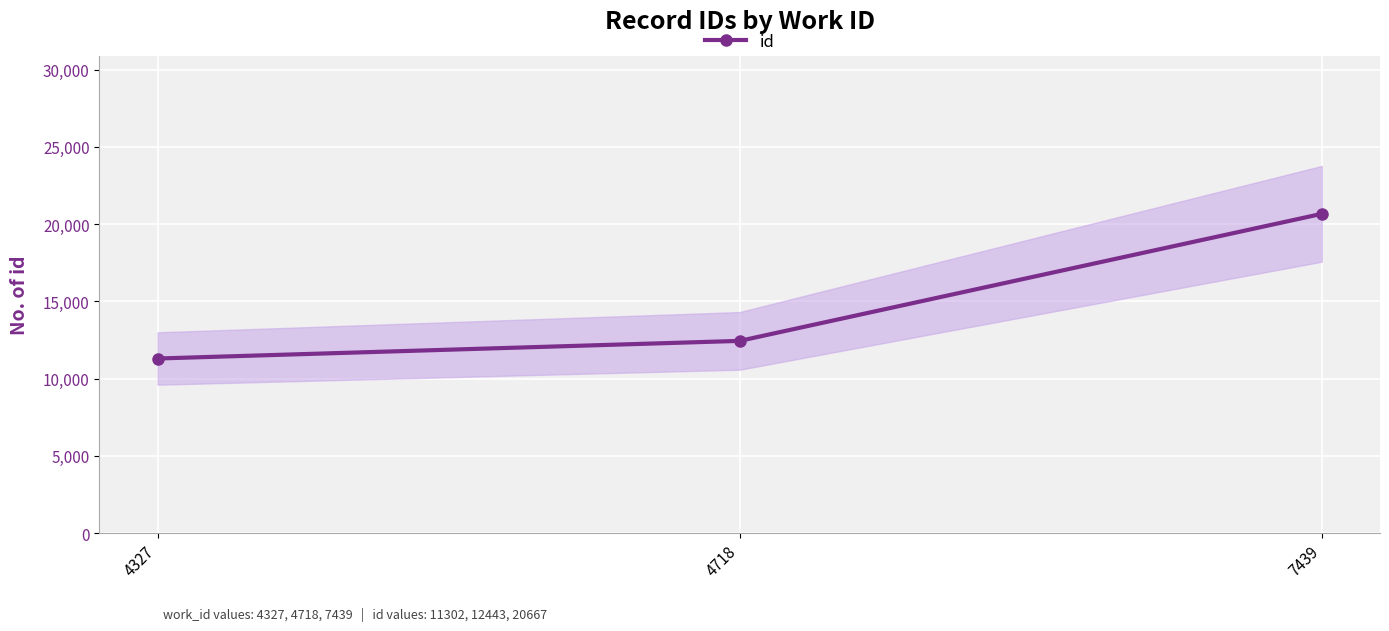

List the labels in order of value, smallest first.

4327, 4718, 7439